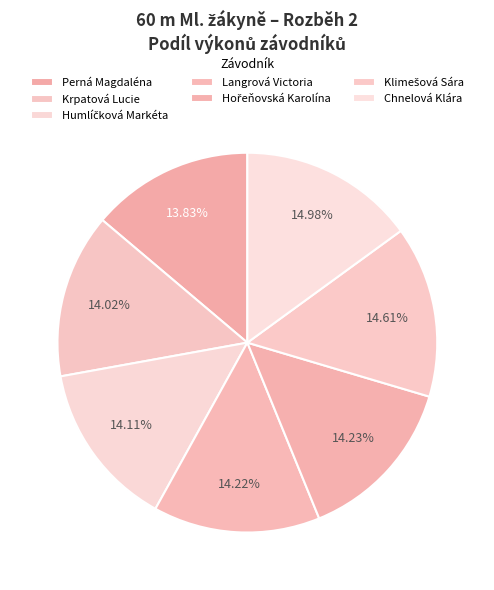

To the nearest percent, what percentage of the pie is Klimešová Sára?

15%